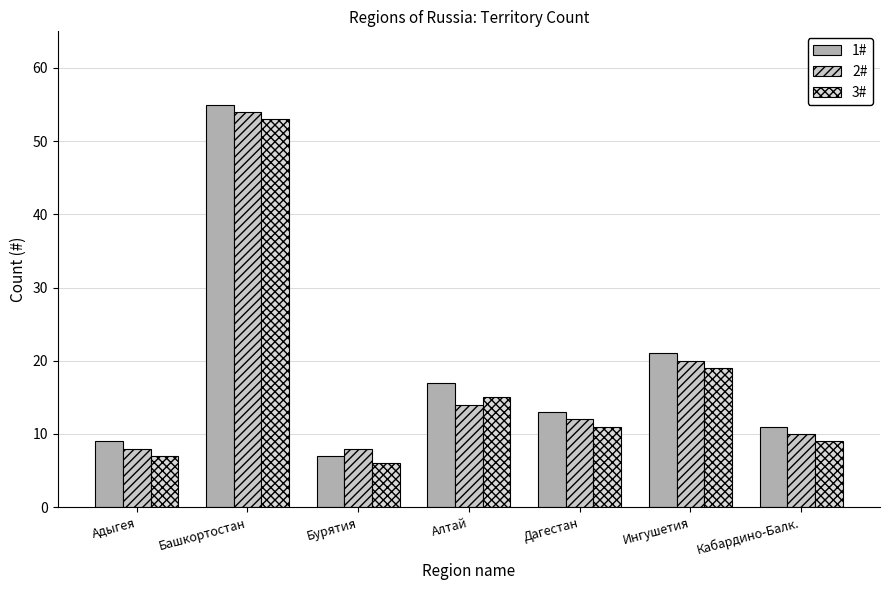

What are all the series names shown in the legend?

1#, 2#, 3#